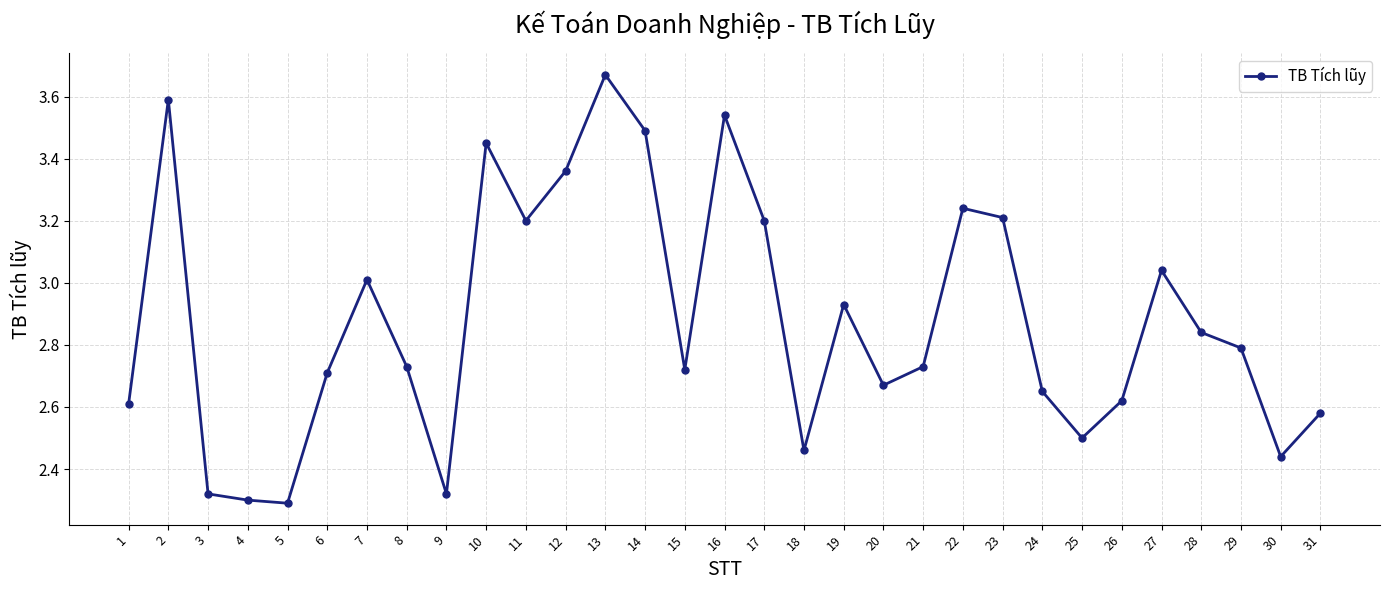

Where is the first local maximum?

2